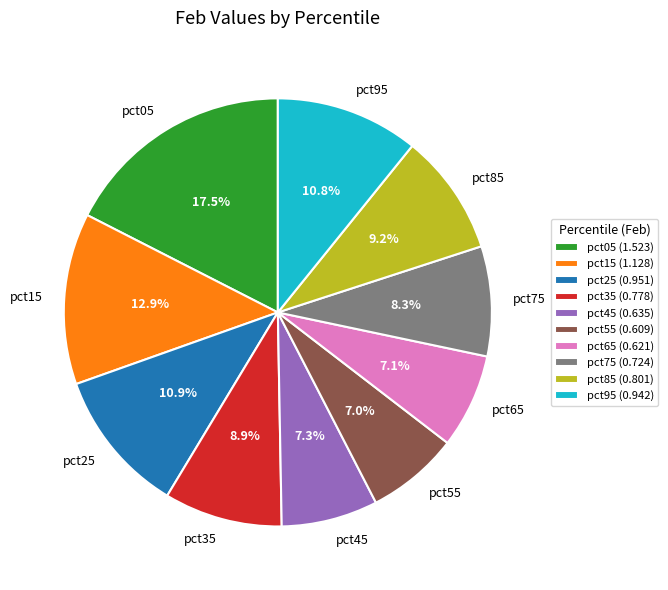

What percentage is NOT represented by pct15?

87.1%